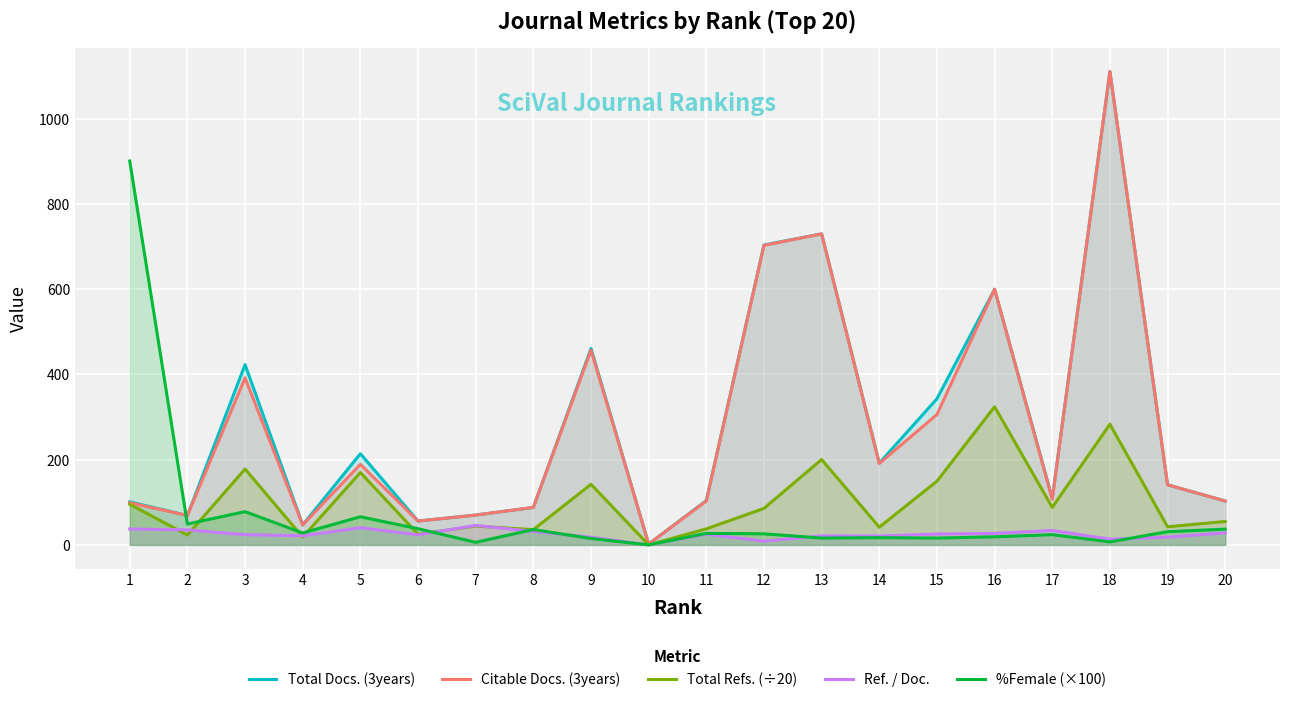

How many lines are shown in the chart?

5